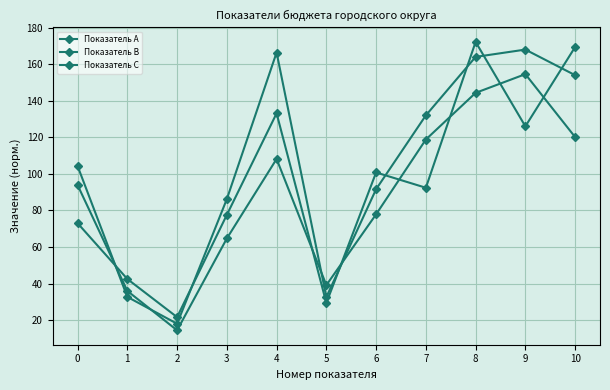

True or false: Показатель C has more than 2 interior local peaks.

True